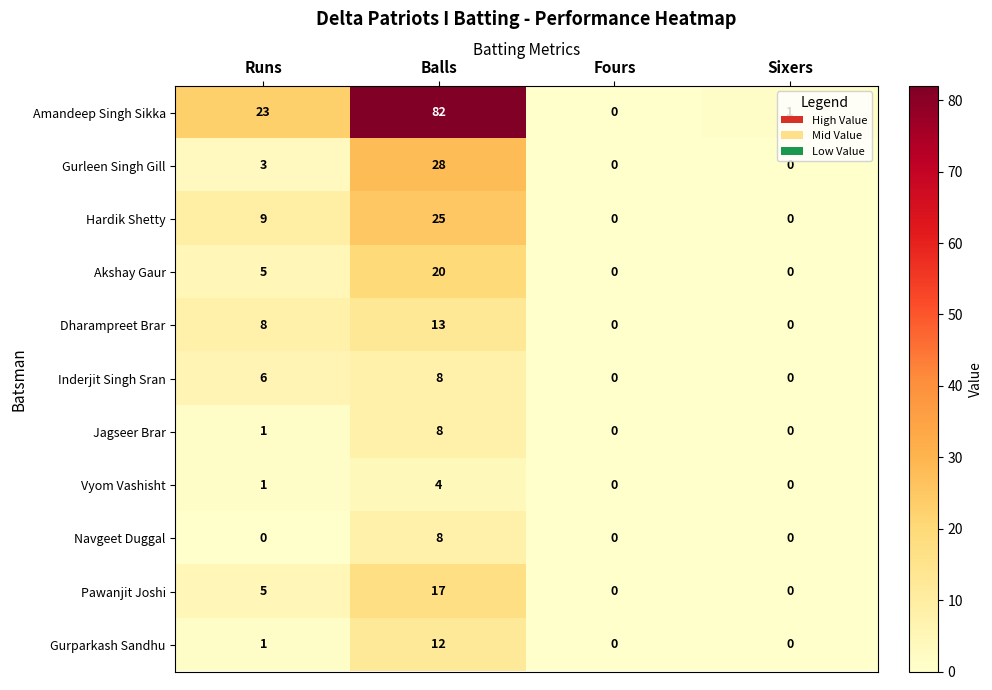

At which category does the chart reach its peak across all series?

Balls